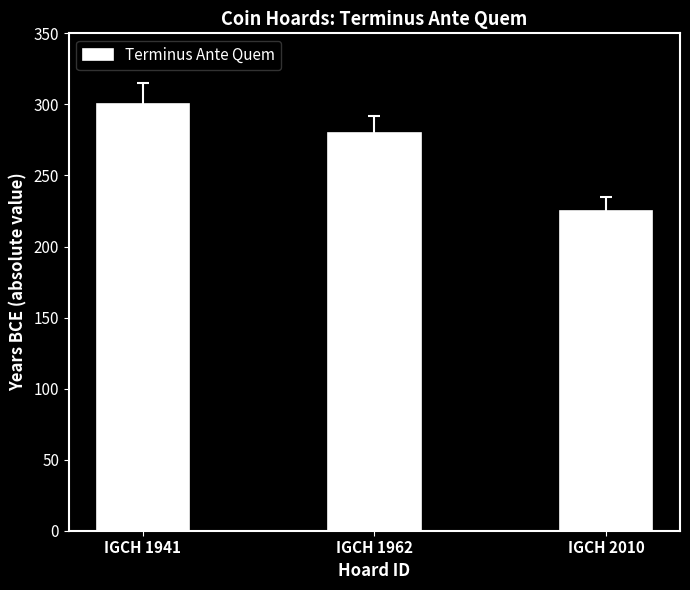

What is the greatest value displayed?

300